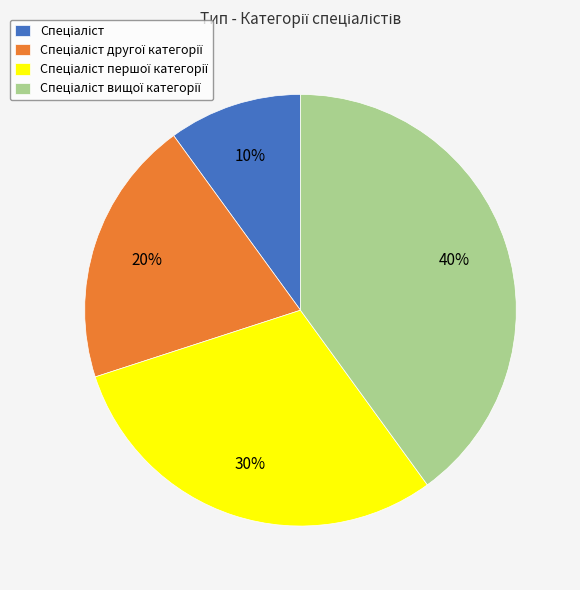

Is there any slice that represents more than half of the pie?

No